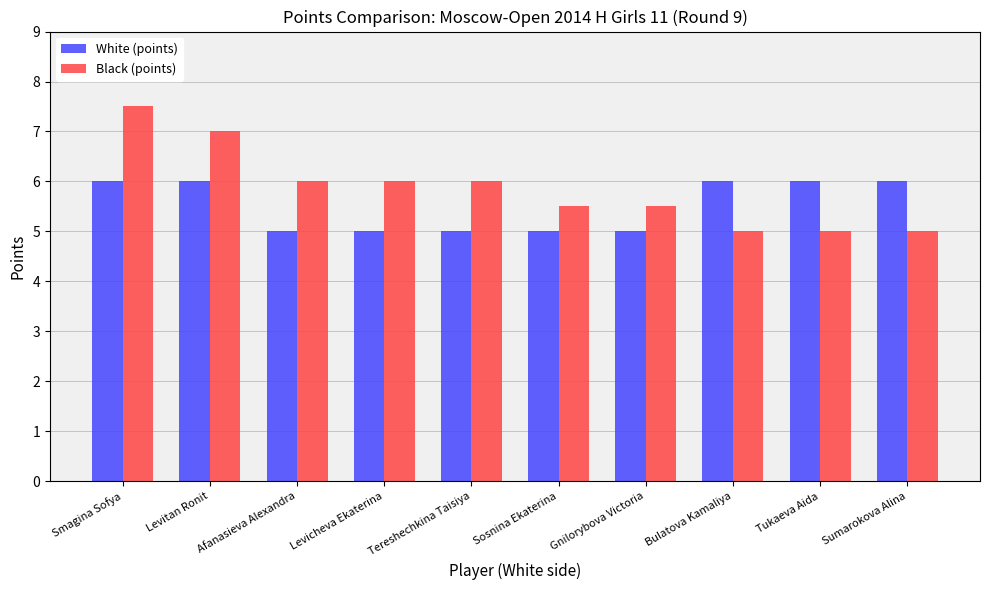

List the series in order of their overall mean, highest first.

Black (points), White (points)